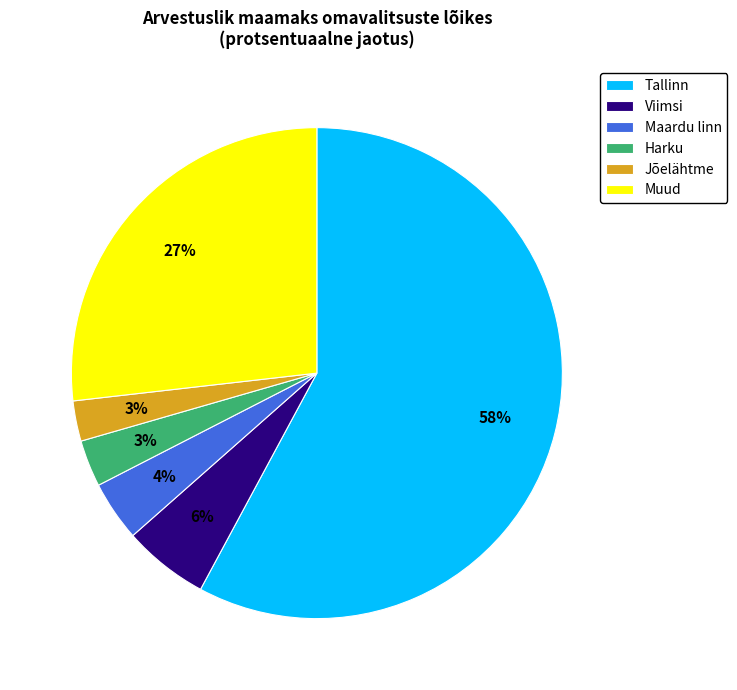

Is it true that Muud is 27% of the pie?

True